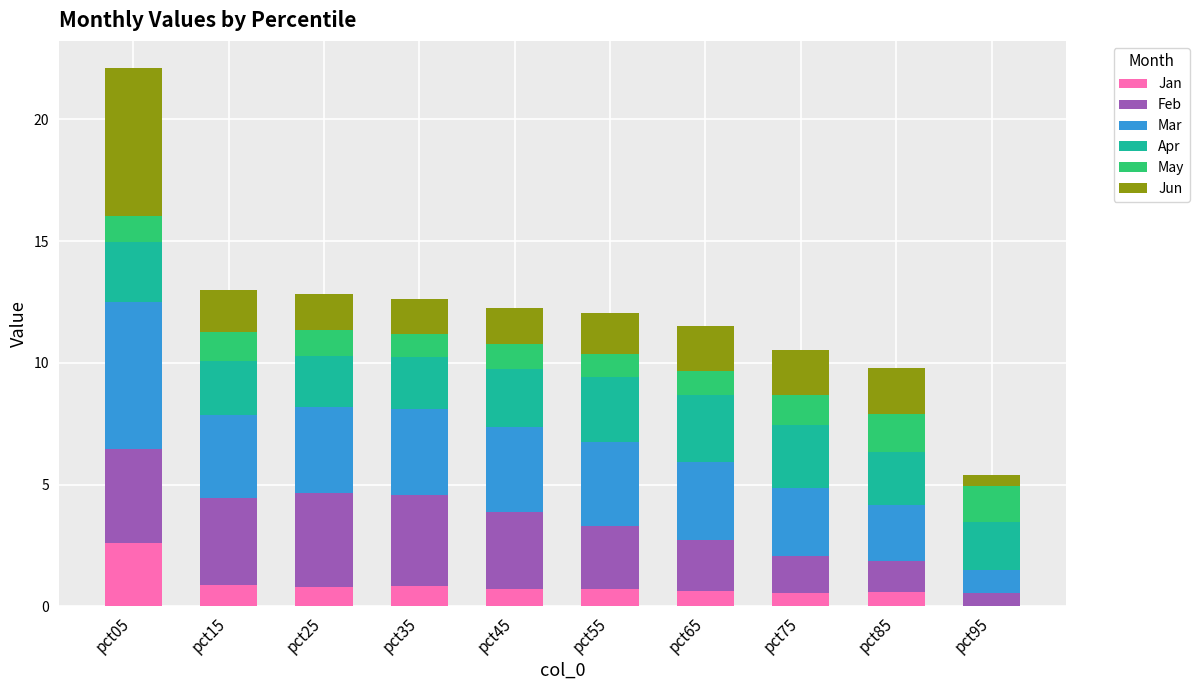

At which category is the sum across all series the highest?

pct05